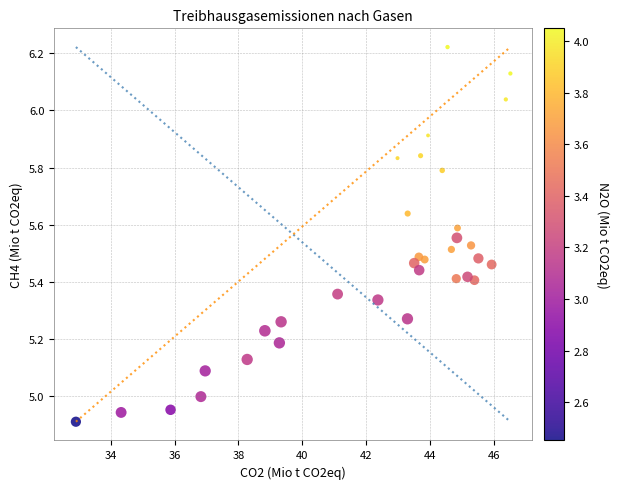

What is the range of X values (max minus min)?

13.6